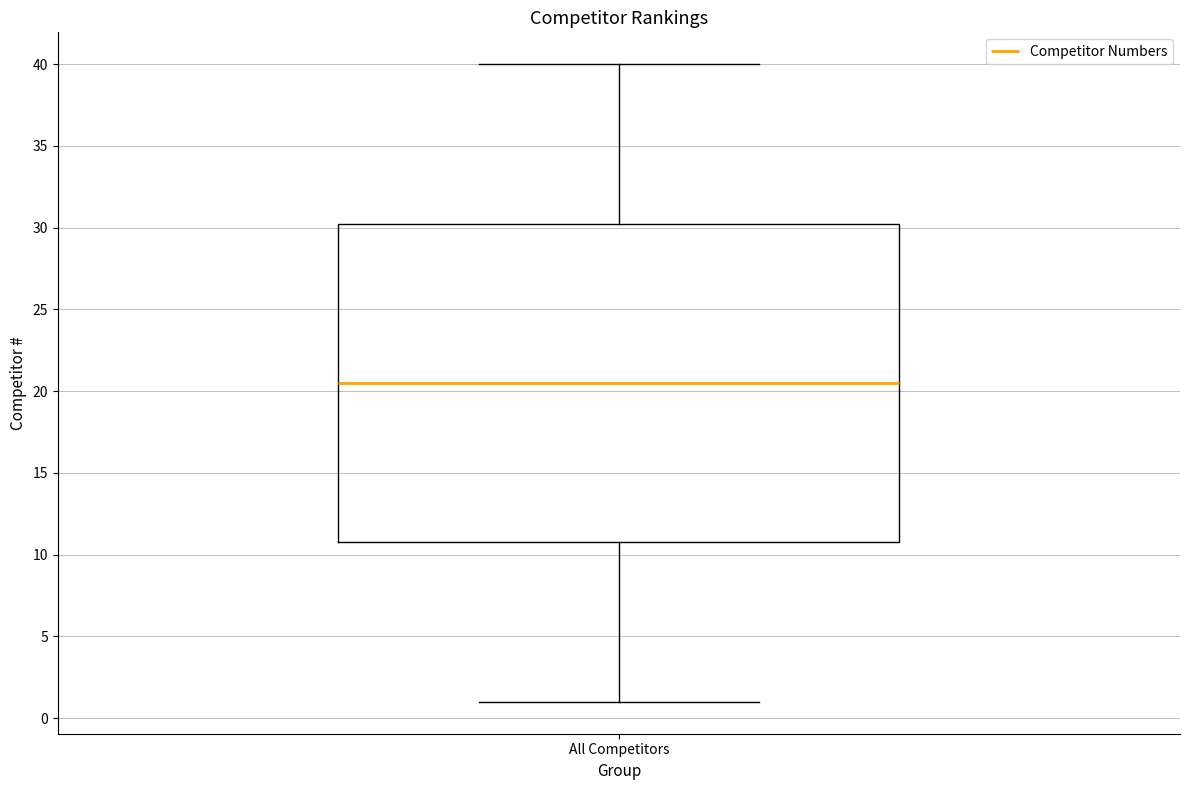

Transcribe this box plot: give where the median line is, the range the box spans, and where the two whiskers end, as read against the y-axis. The values are not printed on the chart, so give them approximately, as read against the axis.

median 20.5, box 11.0 to 30.5, whiskers 1.0 to 40.0